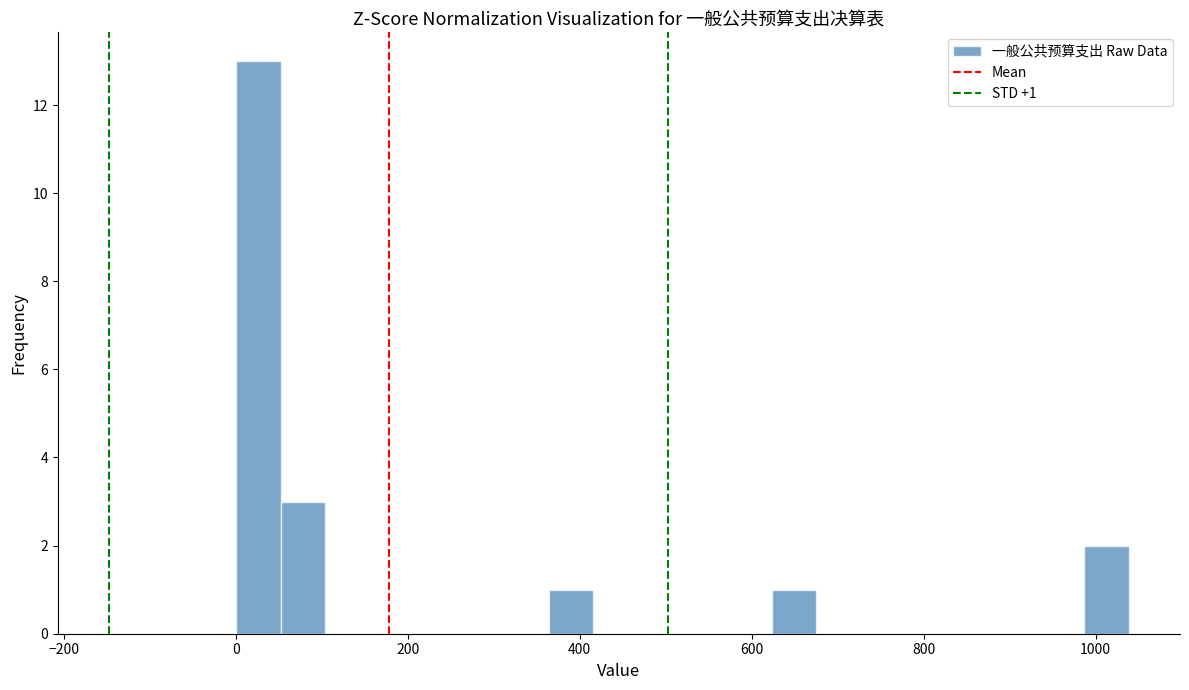

Around what value on the x-axis is the tallest bar? Give the approximate position of its centre, as read against the axis.

20